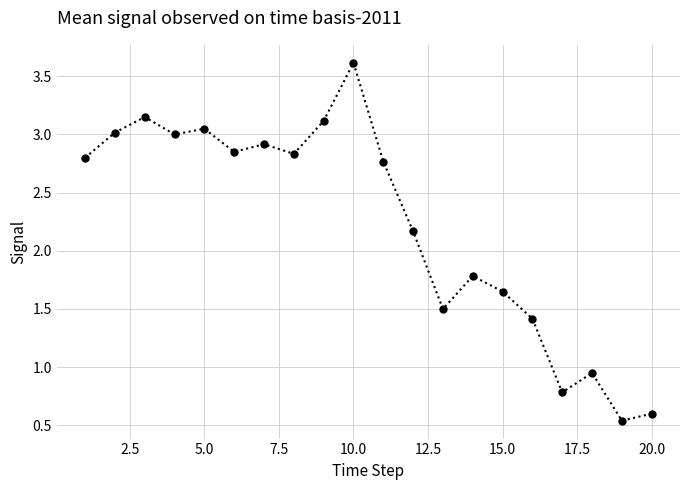

What is the value of the 12th point from the left?

2.2